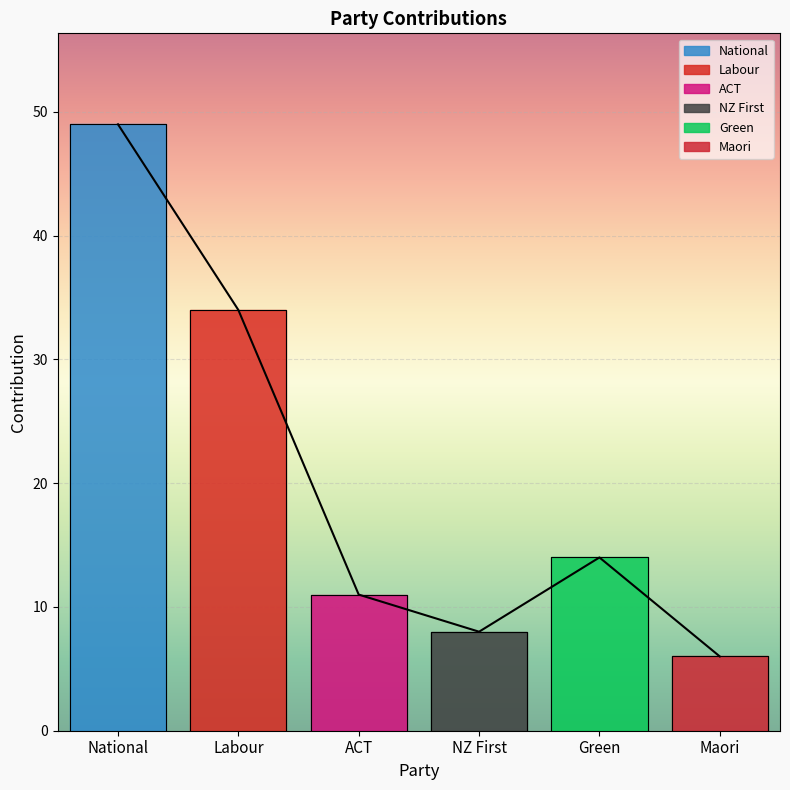

Reading left to right, what are all the values shown in this chart?

49	34	11	8	14	6